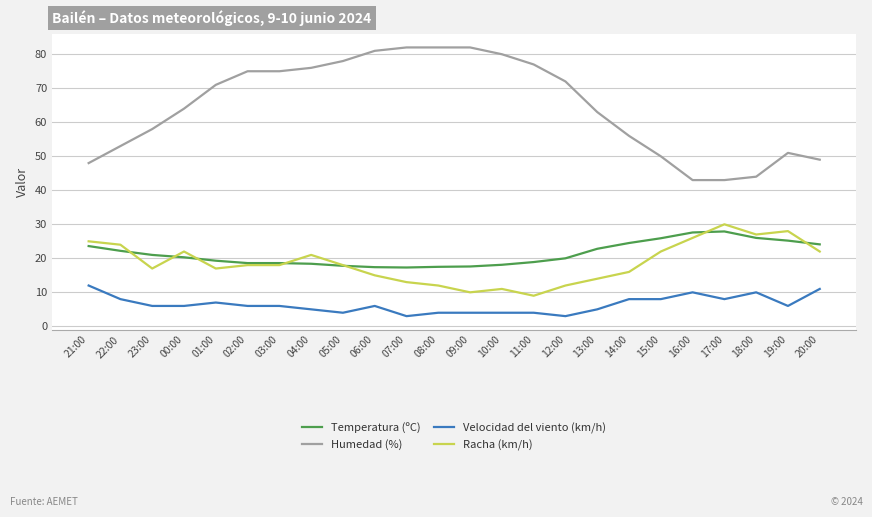

Does the chart display data point markers on the line(s)?

No